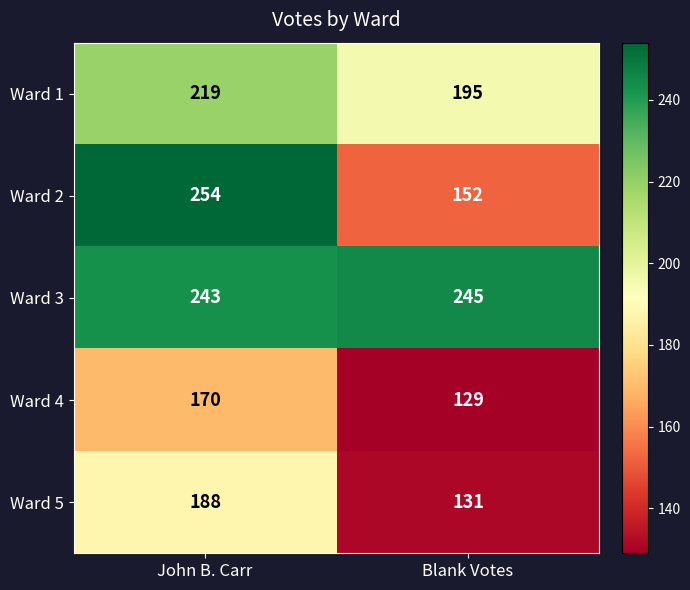

Which series has the widest spread of values?

Ward 2